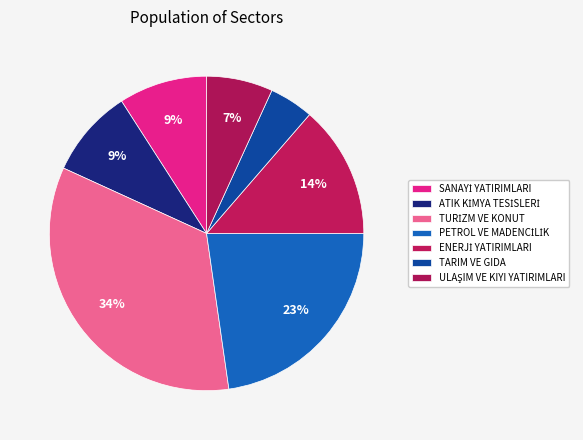

Which has a higher value, ULAŞIM VE KIYI YATIRIMLARI or ATIK KİMYA TESİSLERİ?

ATIK KİMYA TESİSLERİ